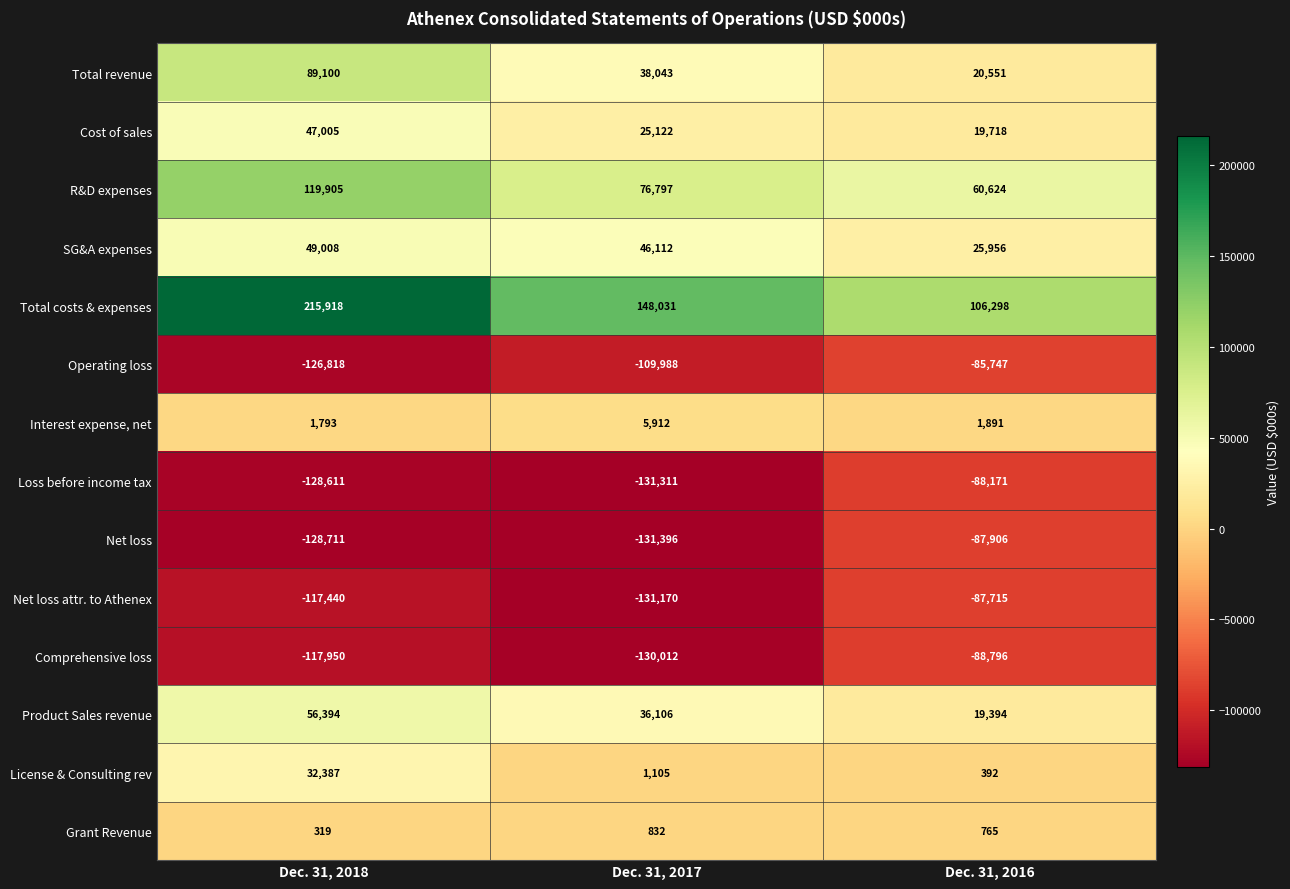

Is it true that Net loss equals -131396 at Dec. 31, 2017?

True